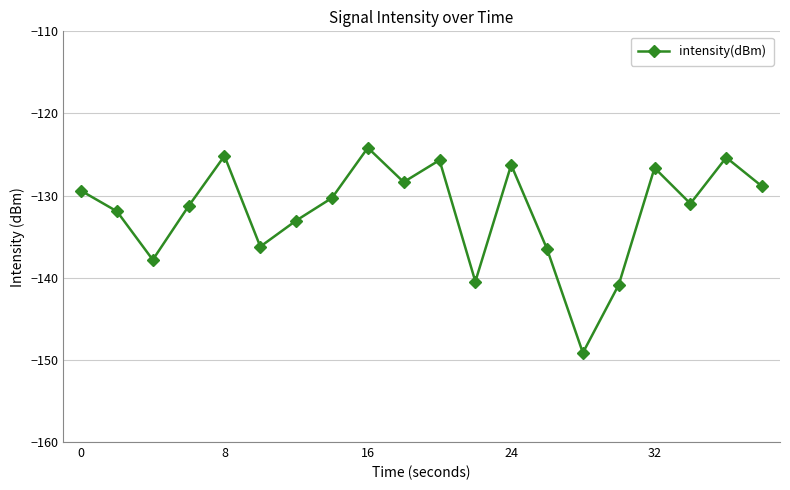

How many points are higher than both their immediate neighbors (excluding endpoints)?

6